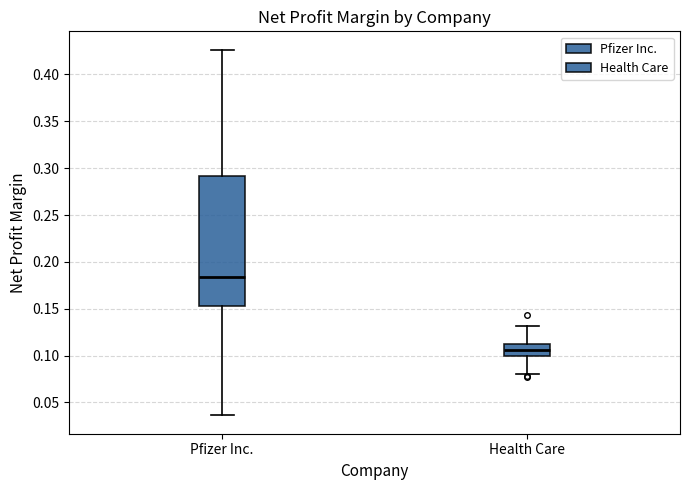

Which box has the lowest median line?

Health Care